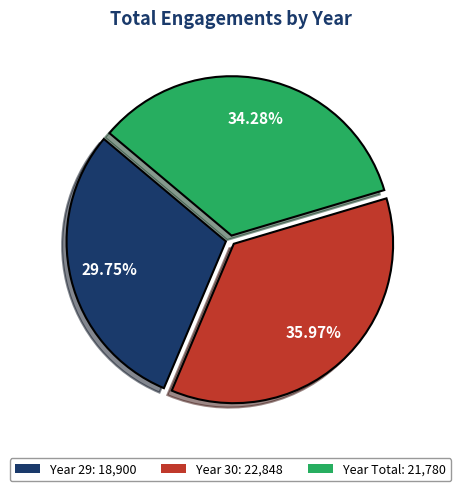

How many slices are in this pie chart?

3